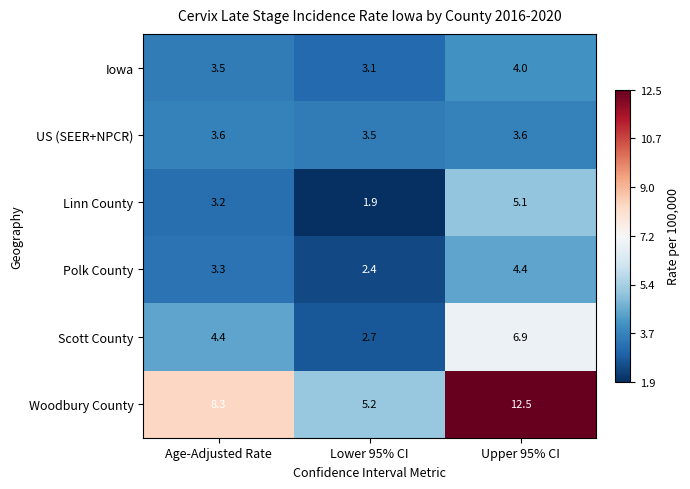

What is the difference between the highest and lowest values at Age-Adjusted Rate?

5.1